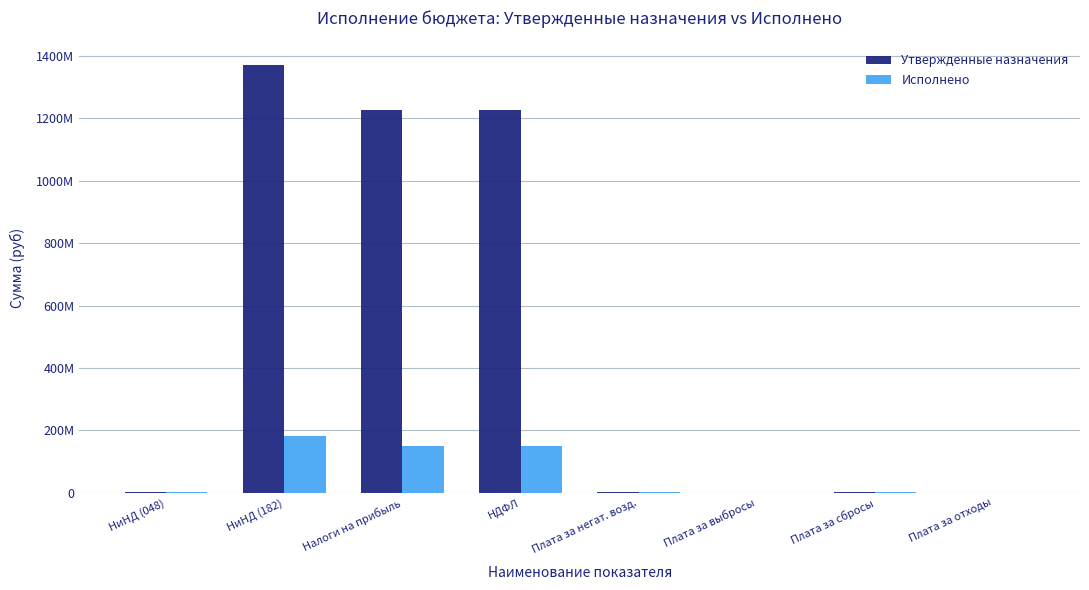

Does the chart contain stacked bars?

No